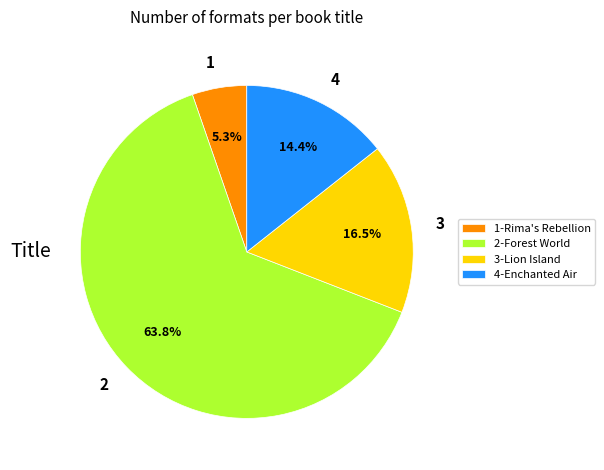

Count the number of slices in the pie.

4